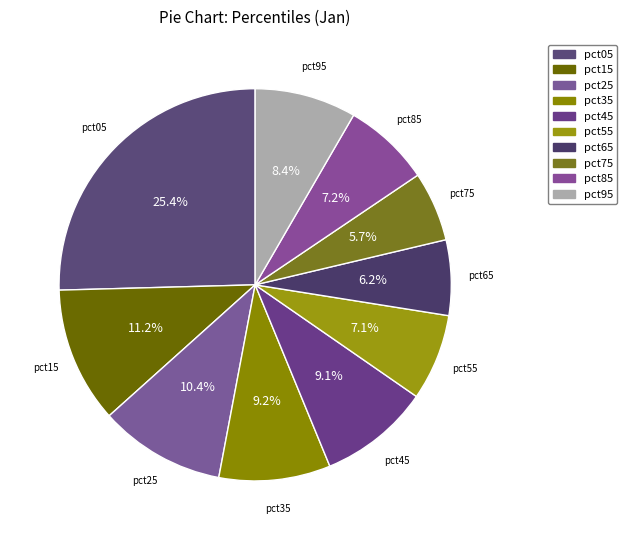

To the nearest percent, what is the combined percentage of pct35 and pct65?

15%